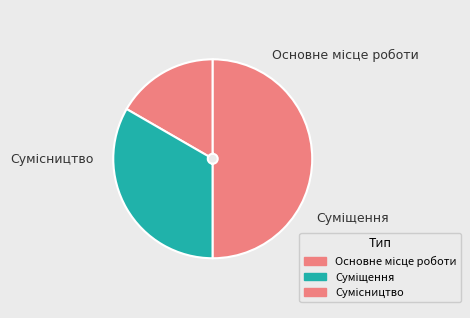

How many segments does this pie chart have?

3